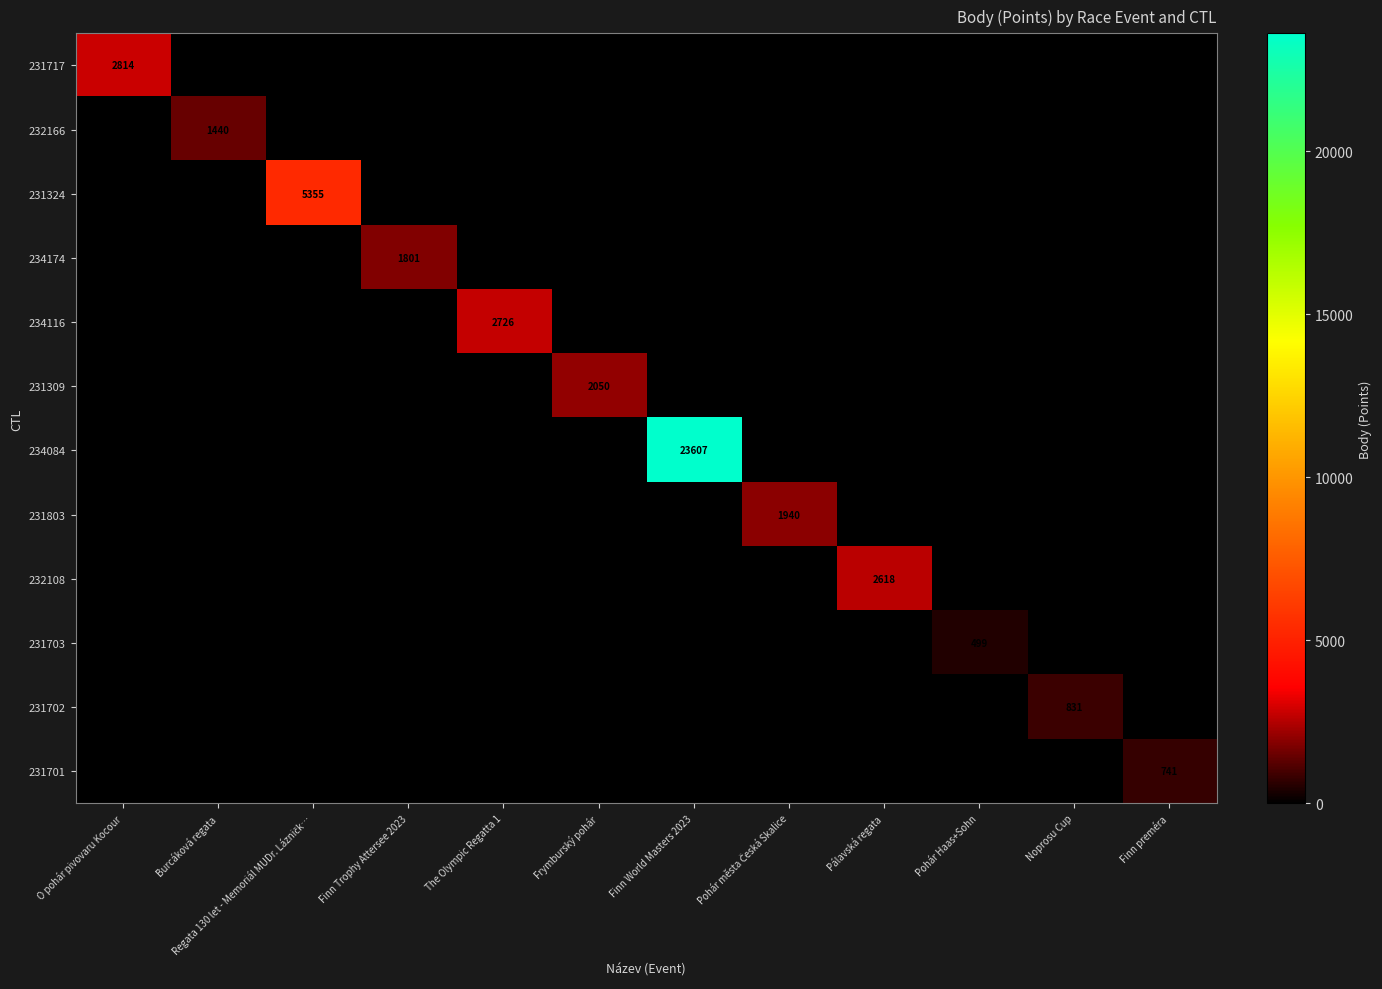

What is the difference between the highest and lowest values at Burcáková regata?

1440